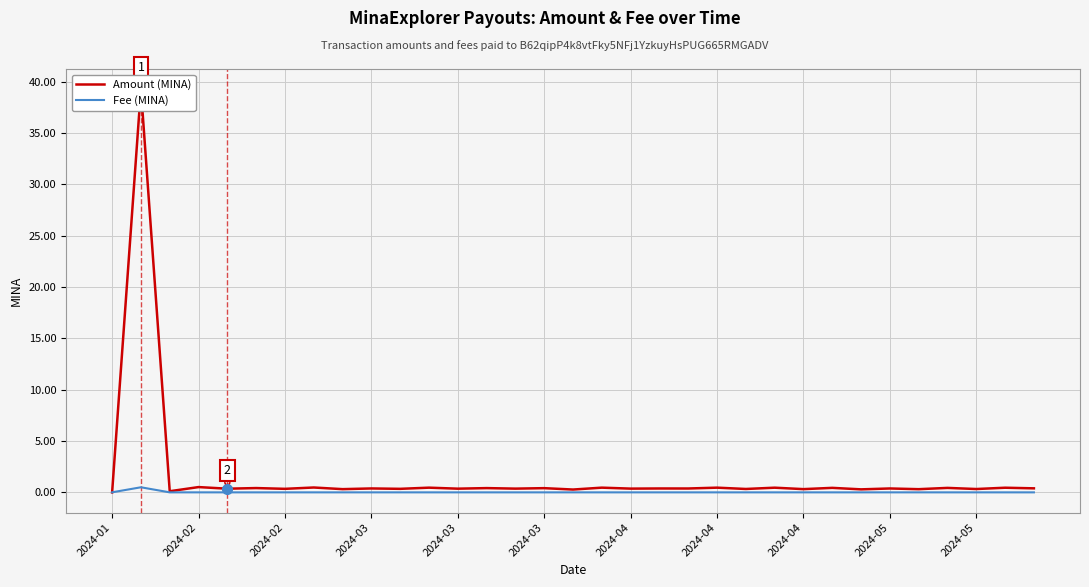

Reading right to left, what are all the values shown in this chart?

Amount (MINA): 0.4	0.5	0.3	0.4	0.3	0.4	0.3	0.4	0.3	0.5	0.3	0.5	0.4	0.4	0.4	0.5	0.3	0.4	0.4	0.4	0.4	0.5	0.3	0.4	0.3	0.5	0.3	0.4	0.4	0.5	0.1	39.3	0.0
Fee (MINA): 0.0	0.0	0.0	0.0	0.0	0.0	0.0	0.0	0.0	0.0	0.0	0.0	0.0	0.0	0.0	0.0	0.0	0.0	0.0	0.0	0.0	0.0	0.0	0.0	0.0	0.0	0.0	0.0	0.0	0.0	0.0	0.5	0.0